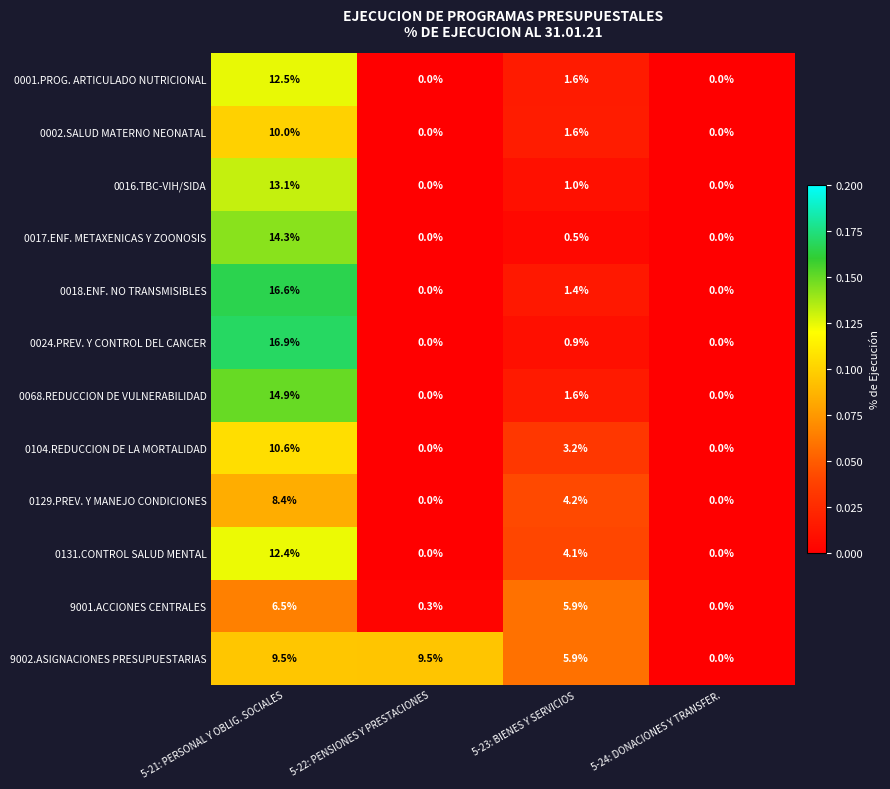

Which category has the highest value in the 0001.PROG. ARTICULADO NUTRICIONAL series?

5-21: PERSONAL Y OBLIG. SOCIALES